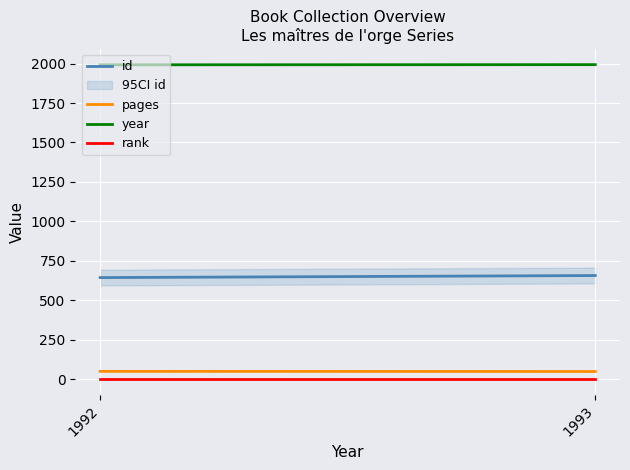

Reading left to right, transcribe all the data shown in this chart.

id: 1992=644	1993=657
pages: 1992=50	1993=49
year: 1992=1992	1993=1993
rank: 1992=1	1993=1